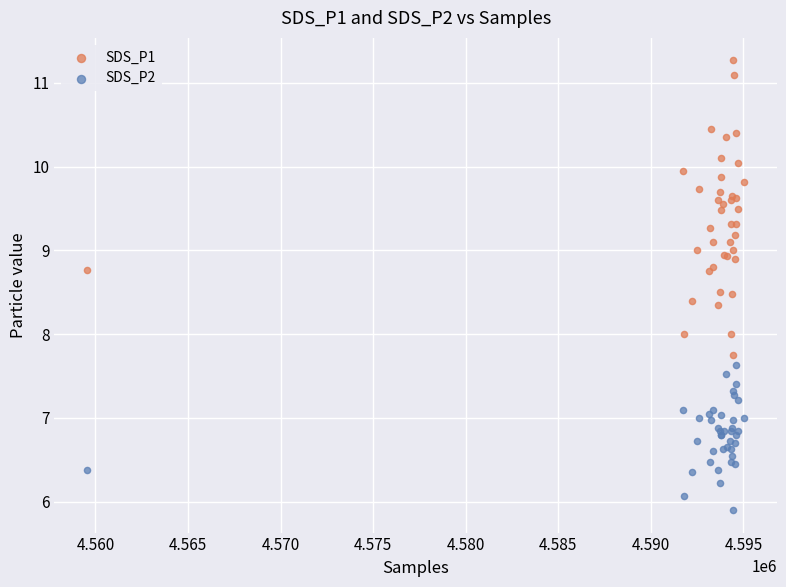

Which series has the widest spread of Y values?

SDS_P1